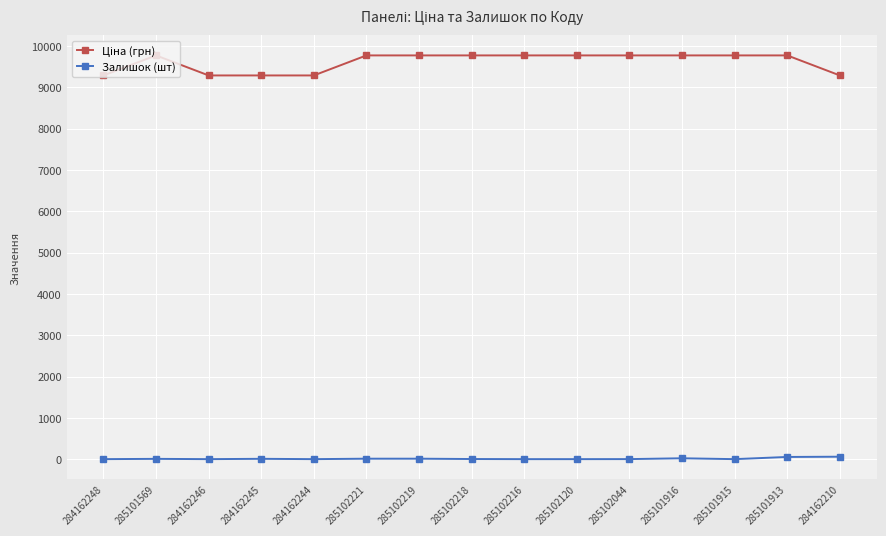

What is the average value of the Залишок (шт) series?

11.6